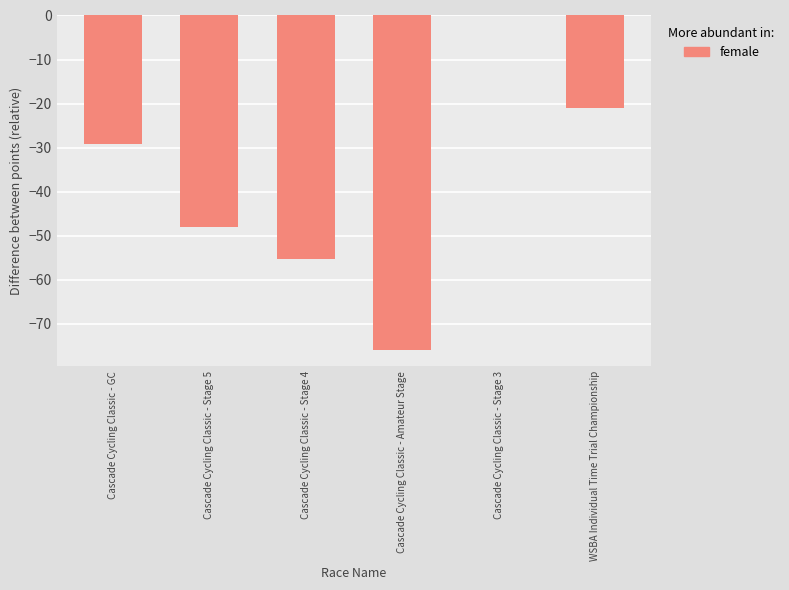

How many data points are above -29?

2